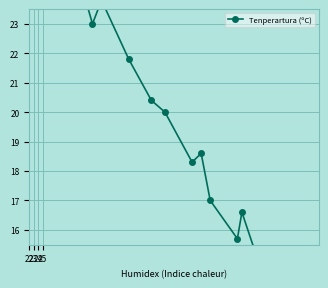

Reading right to left, what are all the values shown in this chart?

12.2	12.7	13.5	13.8	14.7	14.3	16.6	15.7	17.0	18.6	18.3	20.0	20.4	21.8	23.8	23.0	26.2	24.5	26.3	28.4	27.4	27.8	27.4	28.1